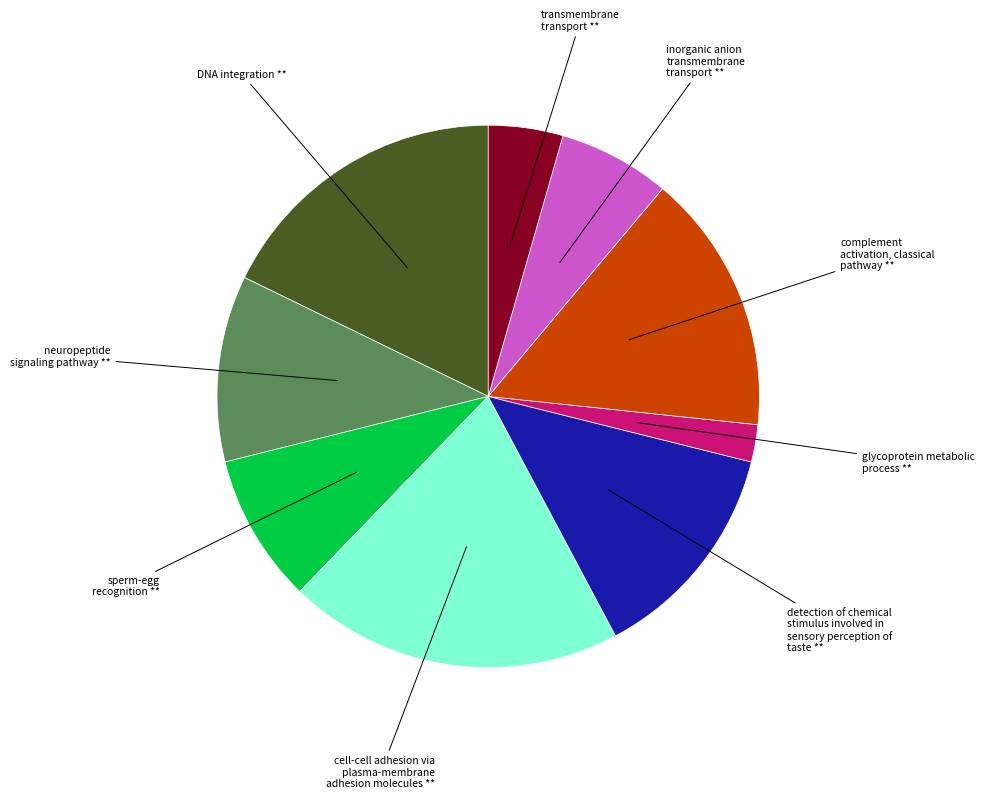

Does transmembrane transport ** represent more than half of the total?

No